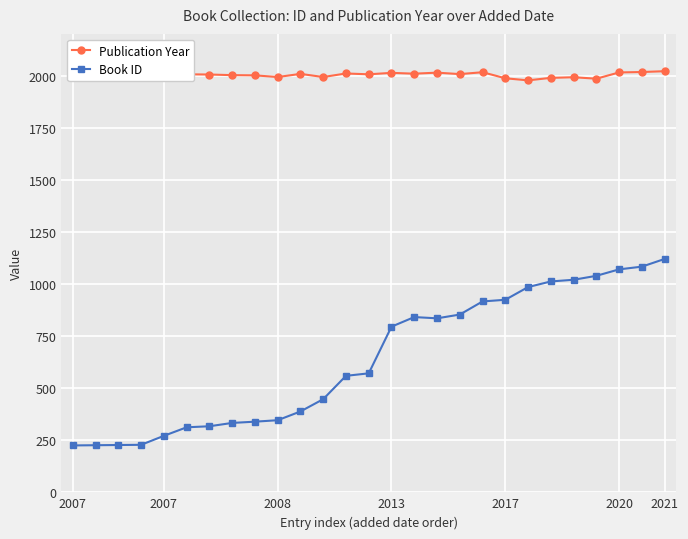

List the series in order of their overall mean, highest first.

Publication Year, Book ID